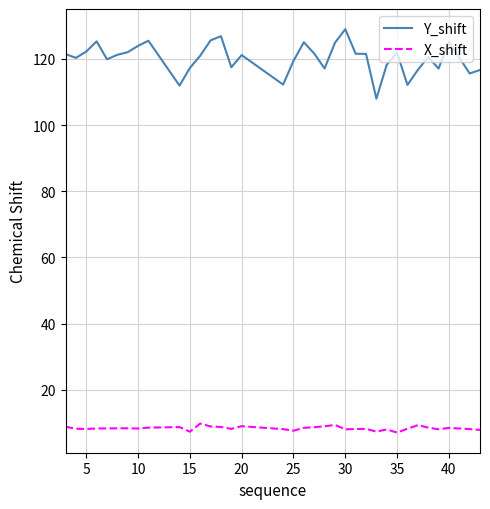

Which series has the widest spread of values?

Y_shift